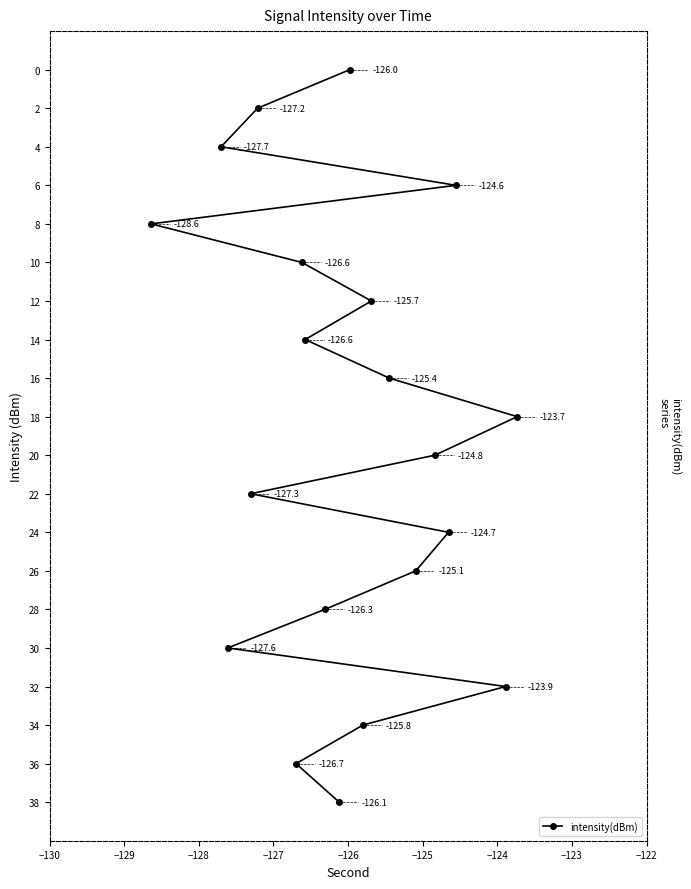

What is the difference between the second highest and minimum values?

36